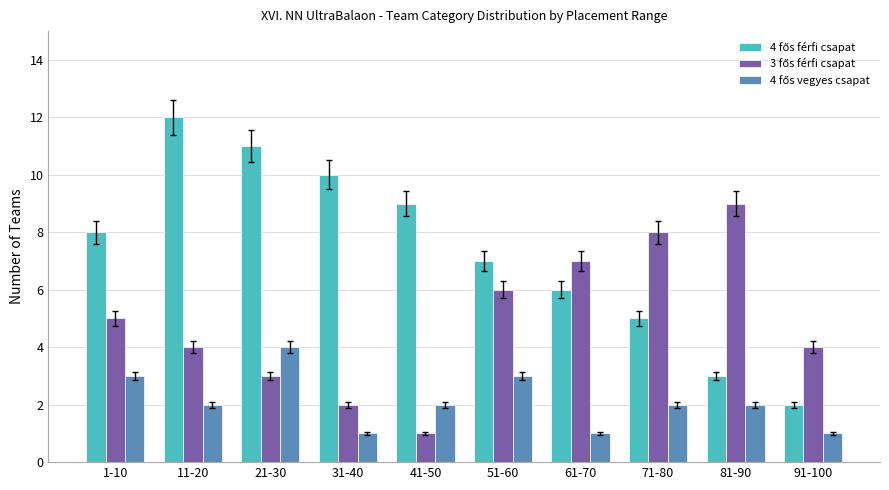

At how many categories does at least one series exceed 6?

9